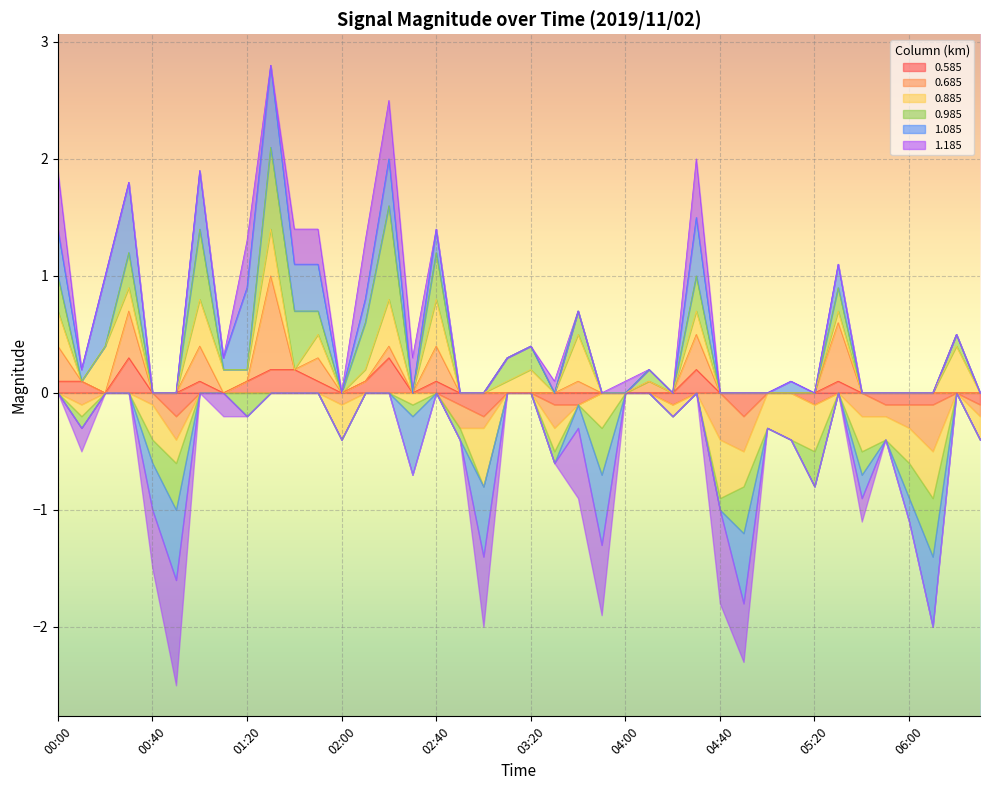

How many interior local peaks does the 1.185 series have?

5